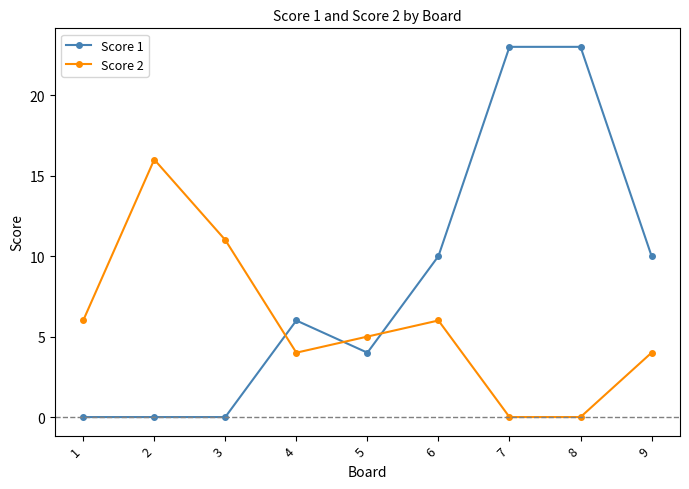

Is the value of Score 1 at 3 greater than the value of Score 2 at 4?

No